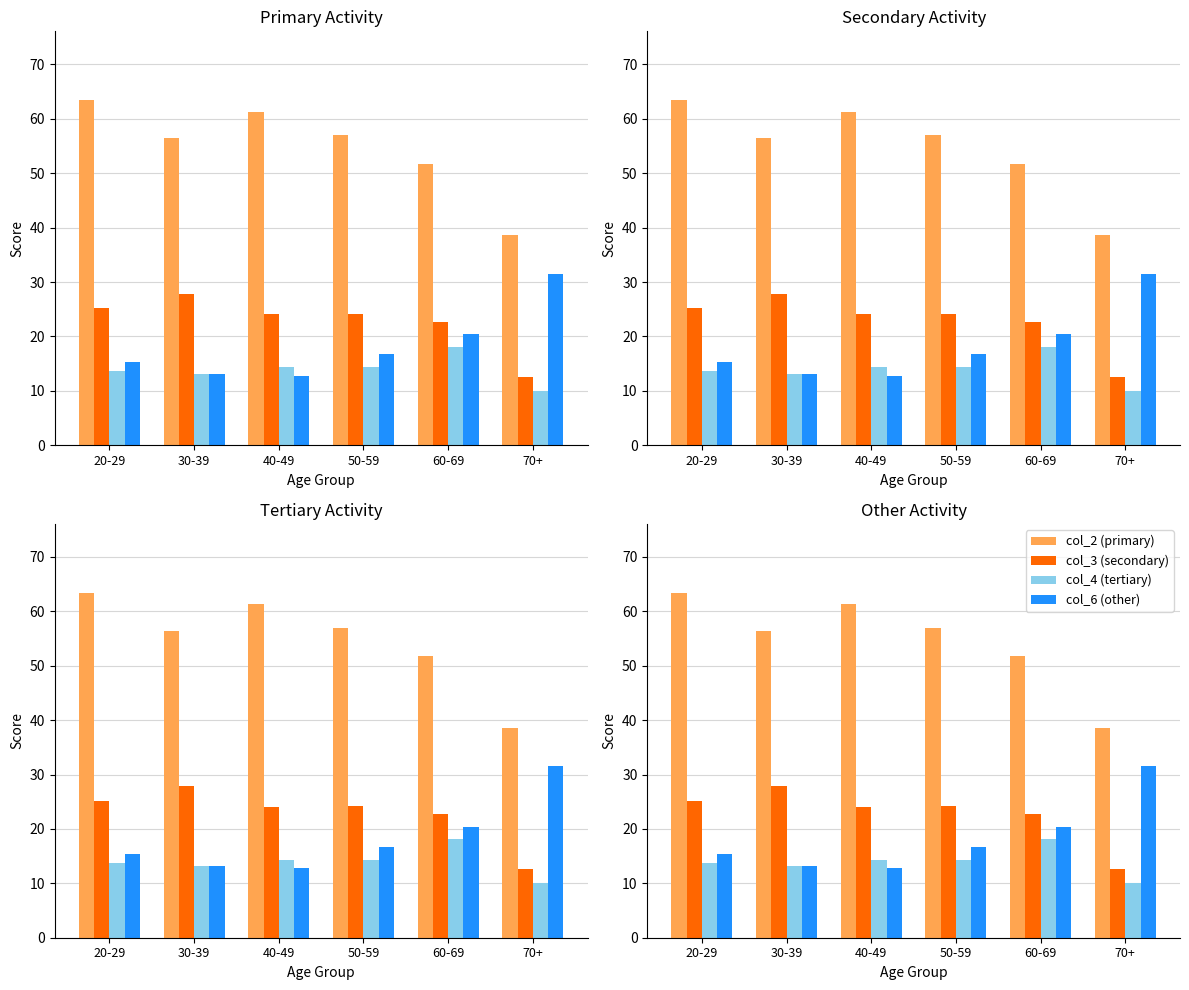

Which category has the lowest value across all series?

70+